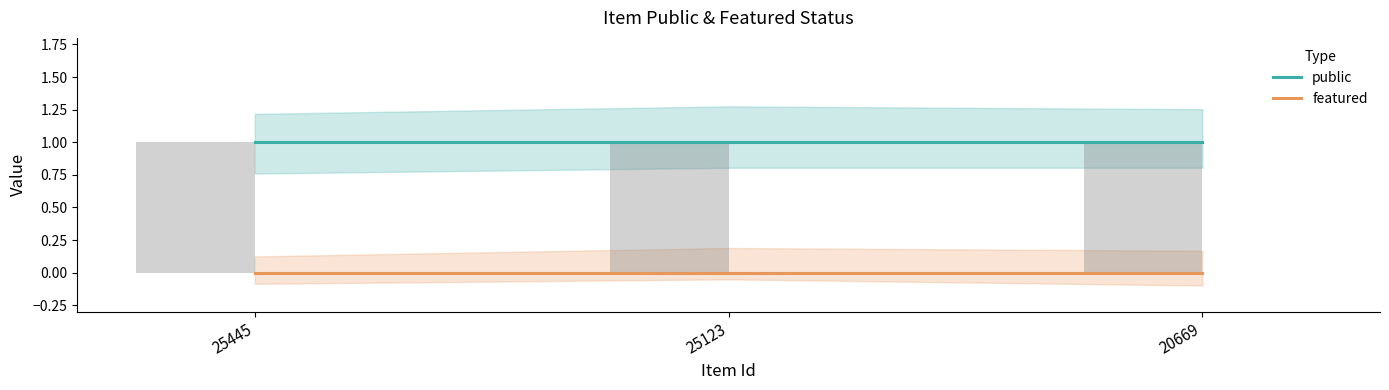

What is the value of the public bar at the 2nd from the left?

1